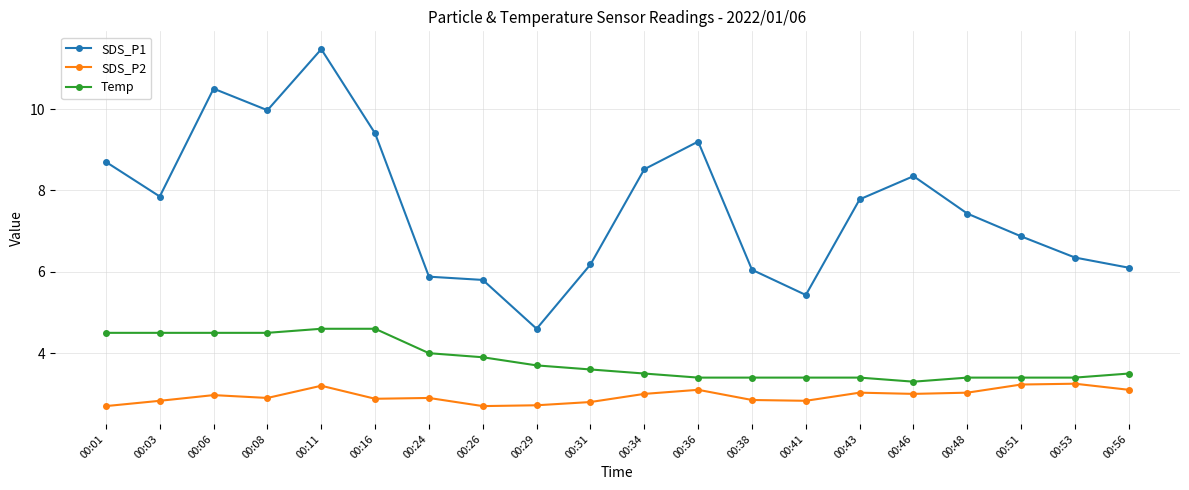

Which series has the largest range (max minus min)?

SDS_P1